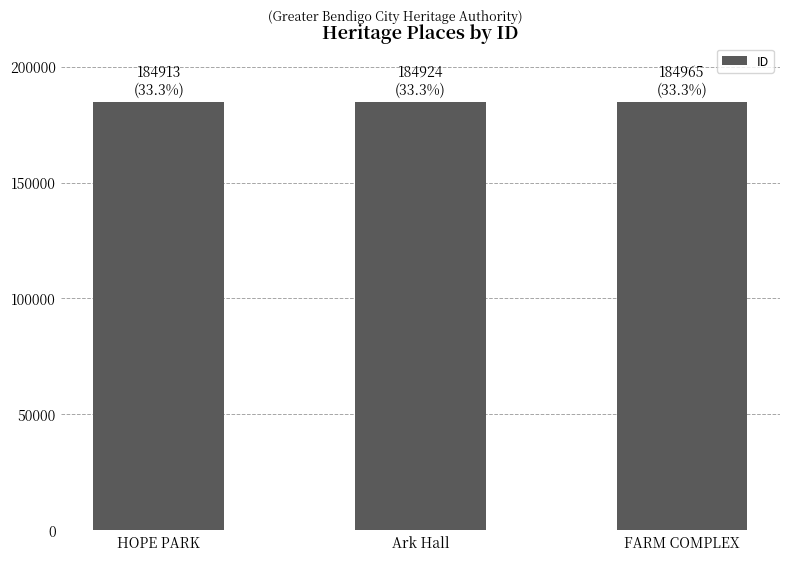

What is the difference between the second highest and minimum values?

11